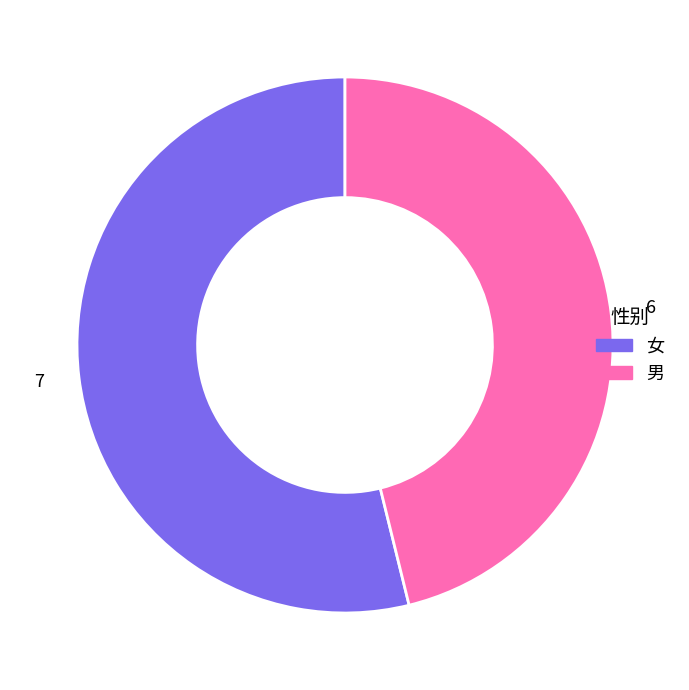

The 女 slice represents 54% of the pie. True or false?

True